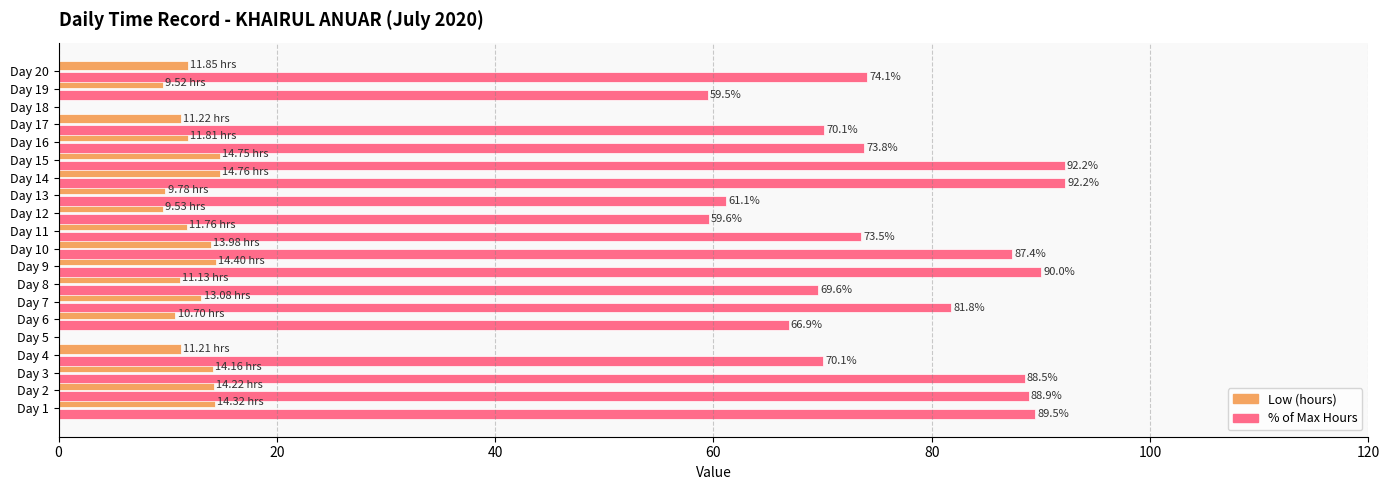

What is the sum of all Low (hours) values?

222.2